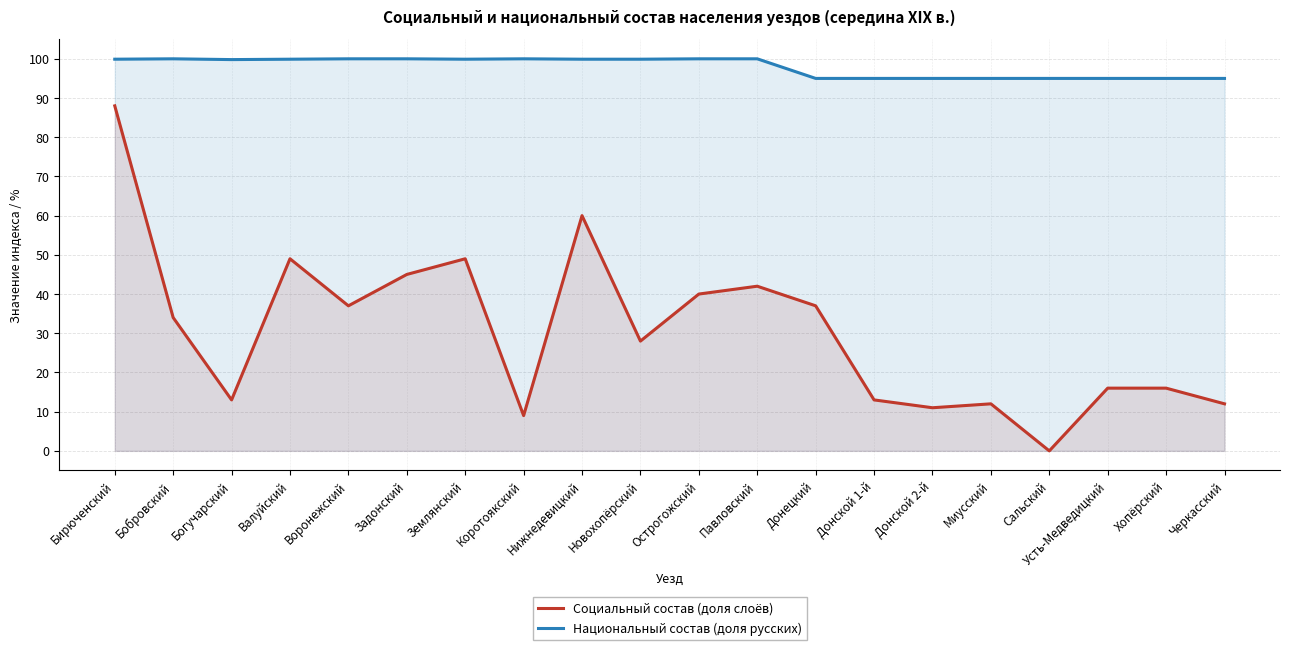

What position from the right is Коротоякский?

13